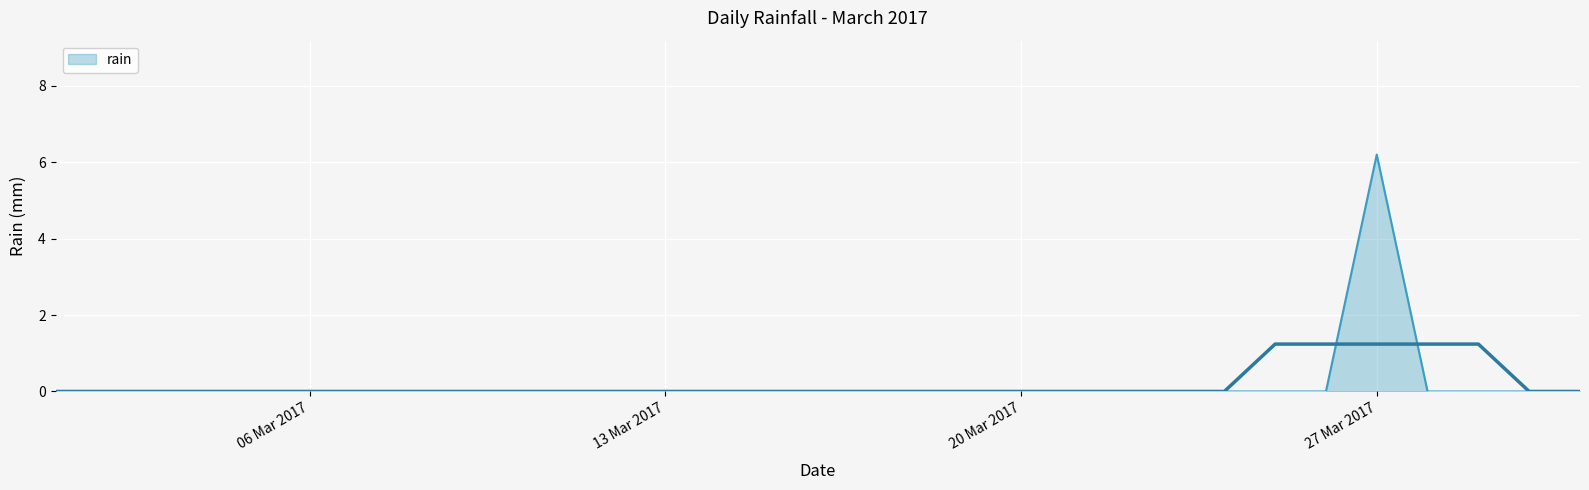

What is the maximum value shown in the chart?

6.2